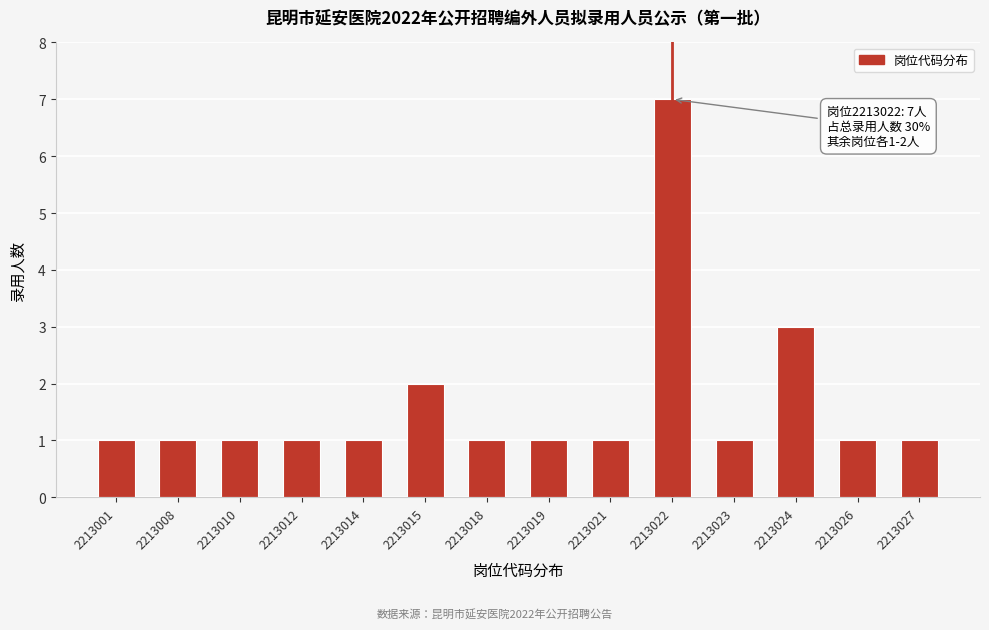

Reading right to left, list all the values displayed in this chart.

2213027=1	2213026=1	2213024=3	2213023=1	2213022=7	2213021=1	2213019=1	2213018=1	2213015=2	2213014=1	2213012=1	2213010=1	2213008=1	2213001=1